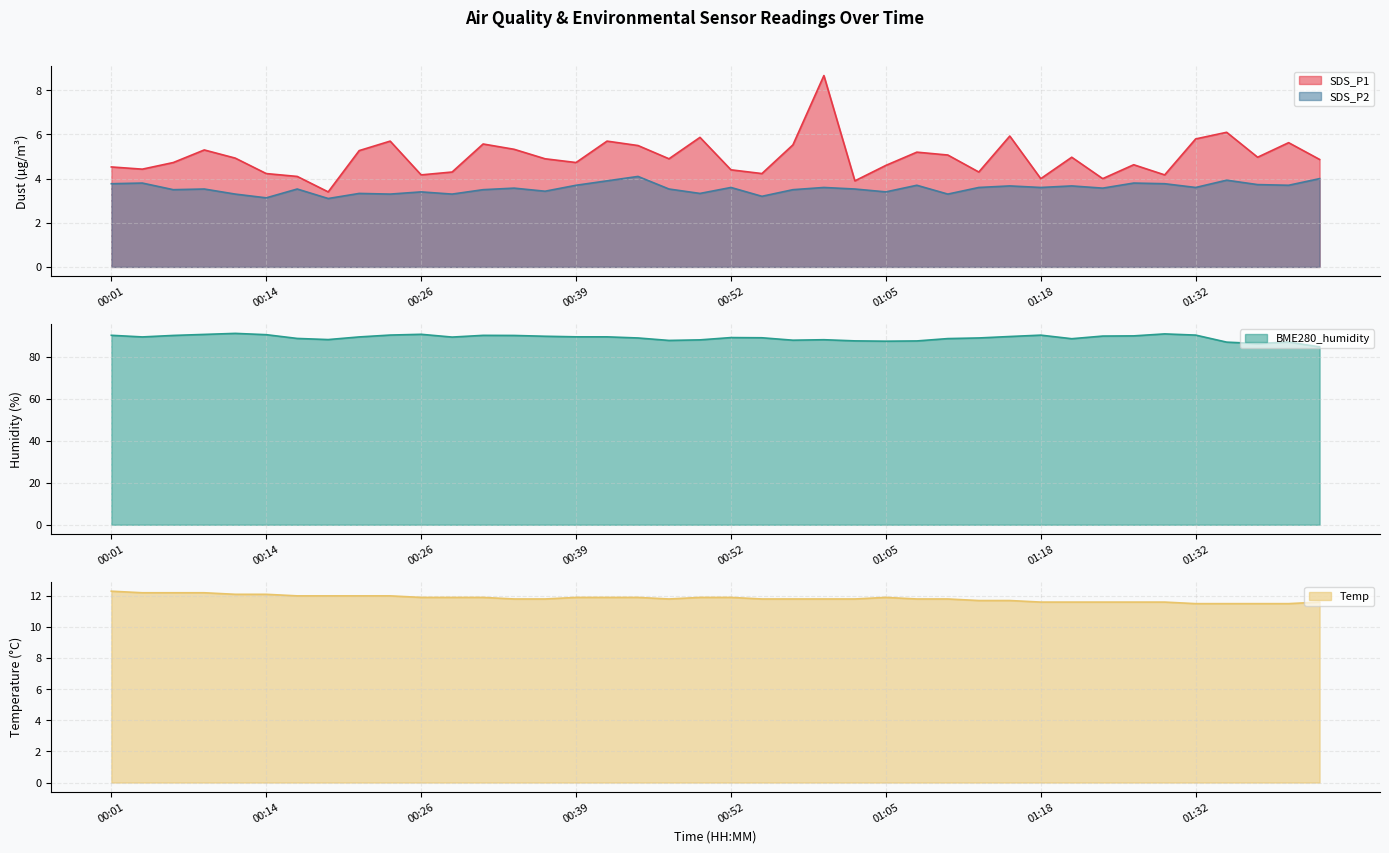

What is the label of the 7th point from the left?

00:16